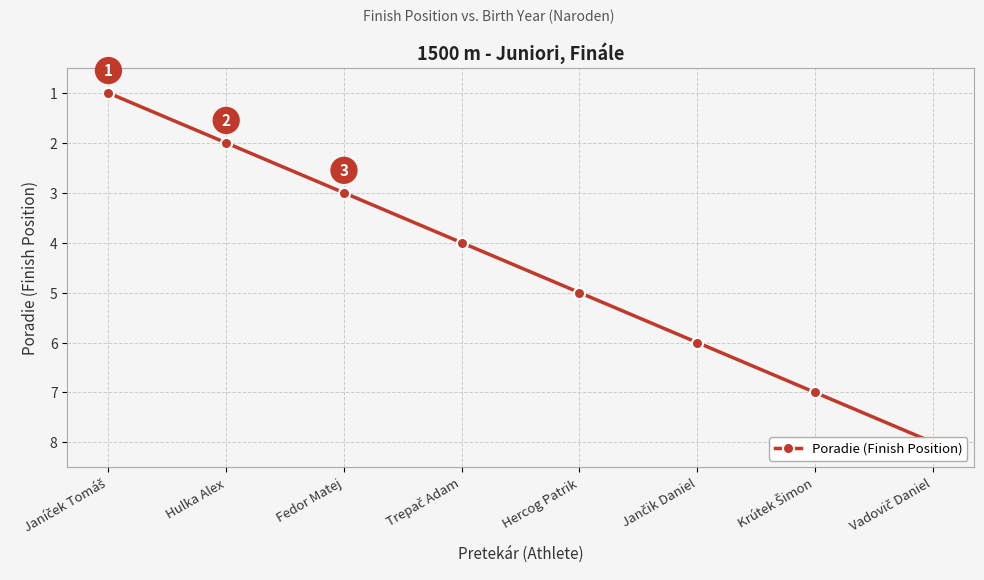

What position from the left is Vadovič Daniel?

8